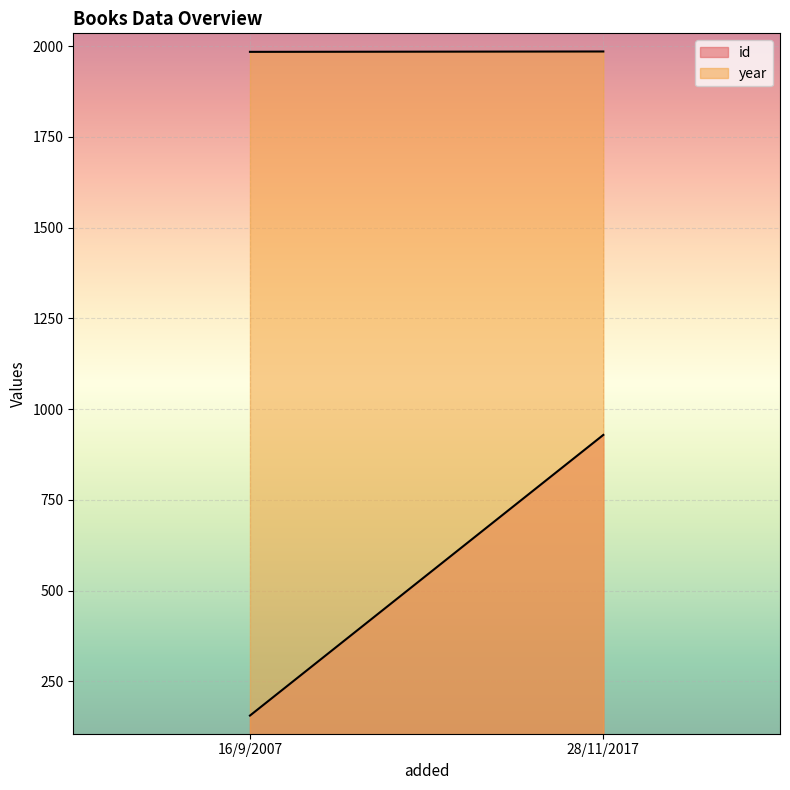

What is the label of the 2nd point from the left?

28/11/2017